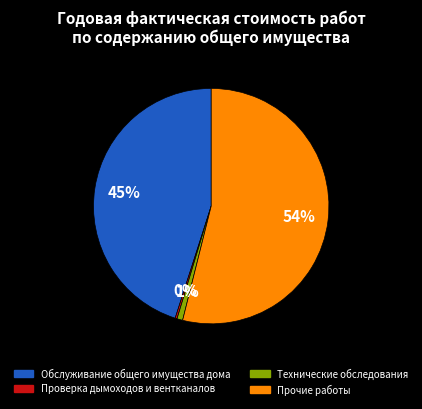

To the nearest percent, what is the average slice percentage?

25%